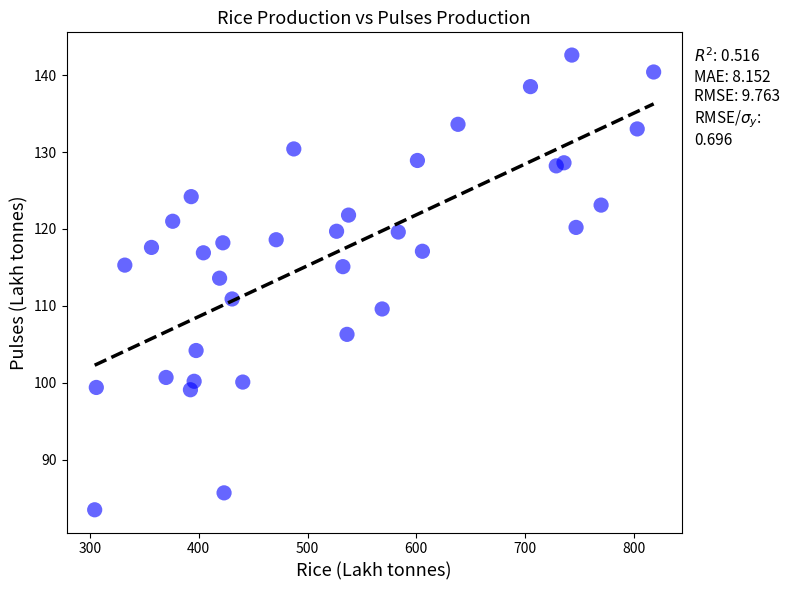

What is the range of Y values (max minus min)?

59.1